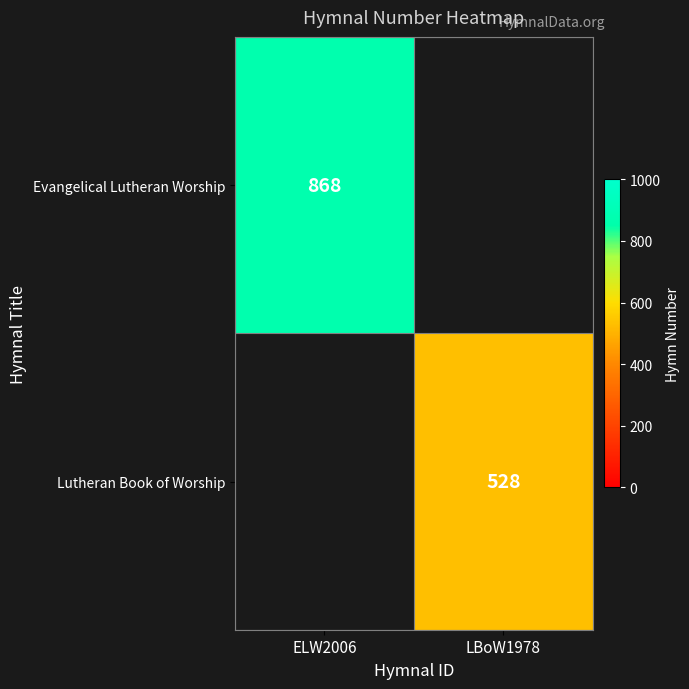

Which category has the lowest value across all series?

LBoW1978